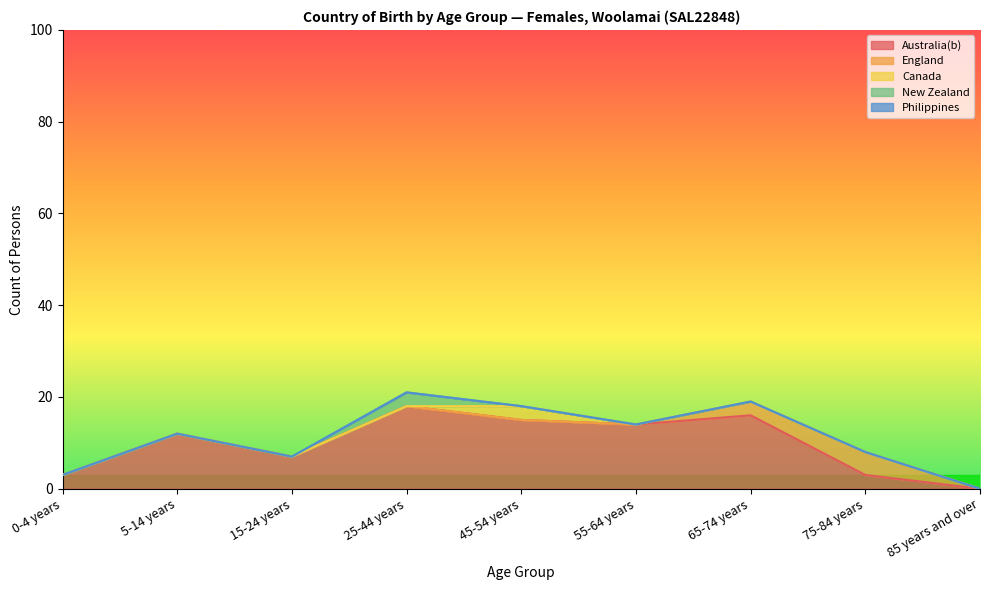

Reading left to right, list all the values displayed in this chart.

Australia(b): 3	12	7	18	15	14	16	3	0
England: 0	0	0	0	0	0	3	5	0
Canada: 0	0	0	0	3	0	0	0	0
New Zealand: 0	0	0	3	0	0	0	0	0
Philippines: 0	0	0	0	0	0	0	0	0